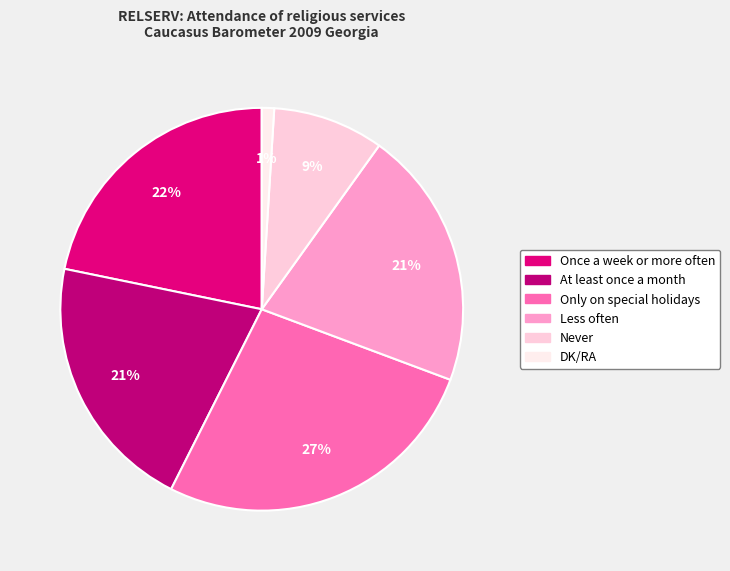

Count the number of slices in the pie.

6